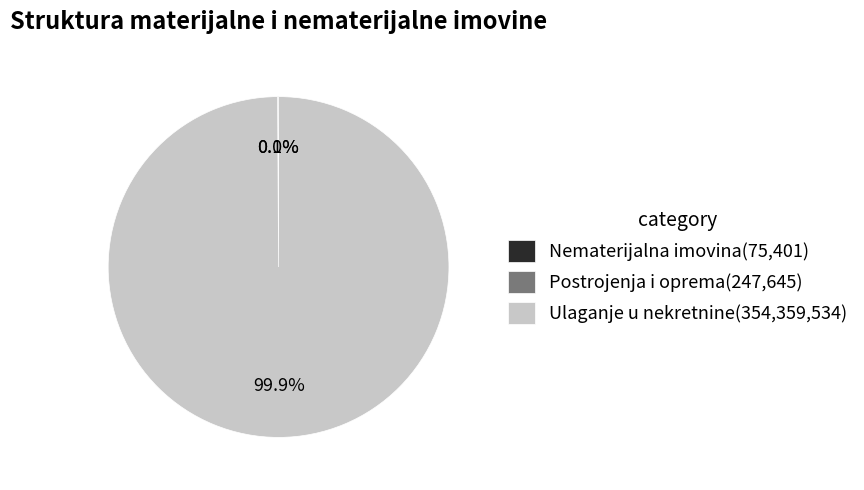

What portion of the pie excludes Ulaganje u nekretnine(354,359,534)?

0.1%